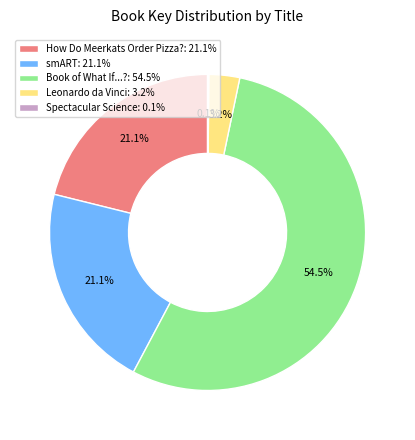

Does Book of What If...?: 54.5% account for over 50% of the chart?

Yes